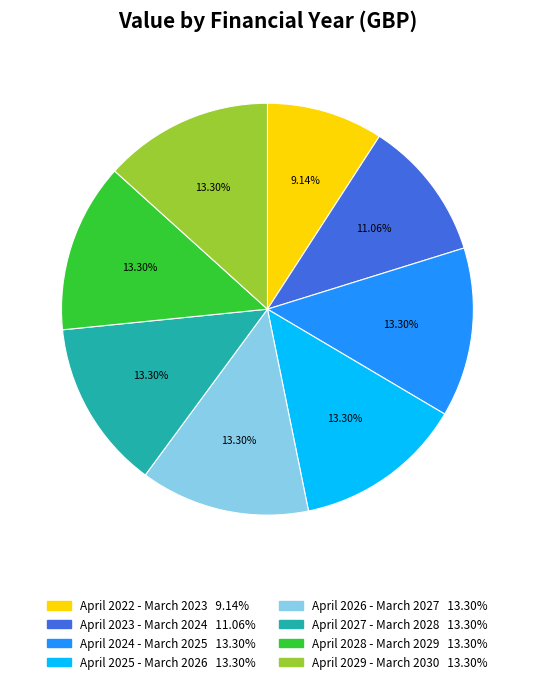

Is April 2026 - March 2027 the majority of the pie?

No